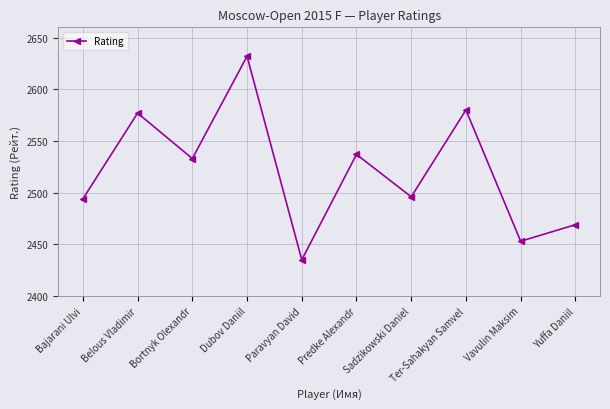

True or false: the data shows 991 at Dubov Daniil.

False